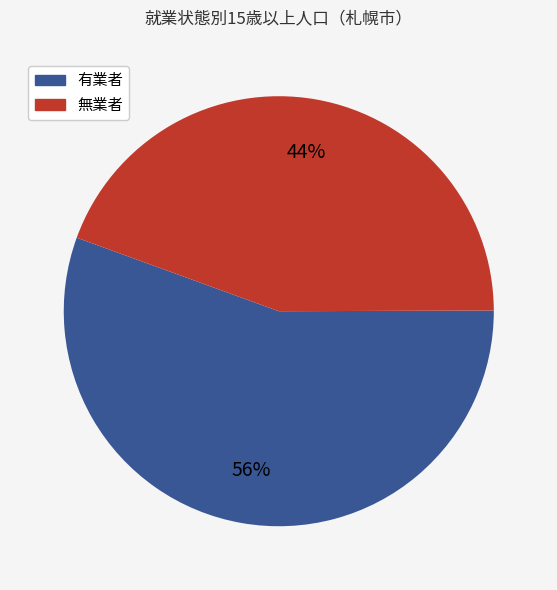

How many slices are in this pie chart?

2